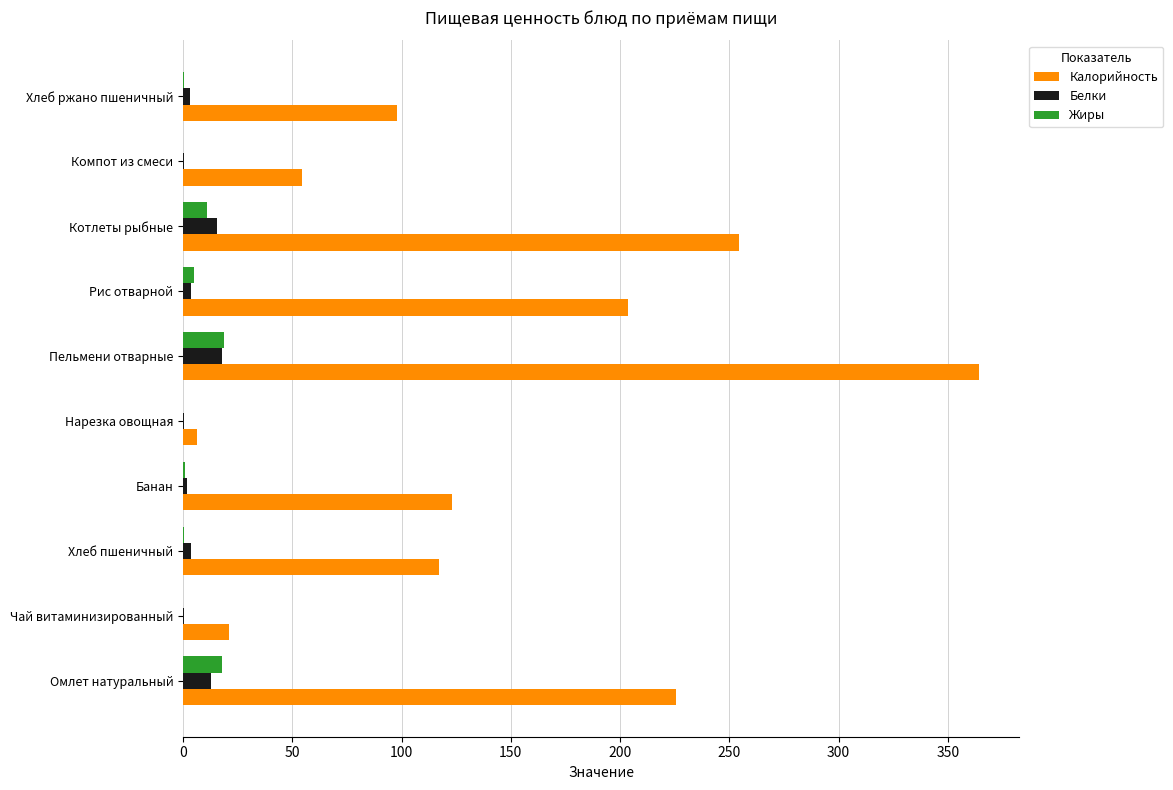

Which category has the highest value across all series?

Пельмени отварные